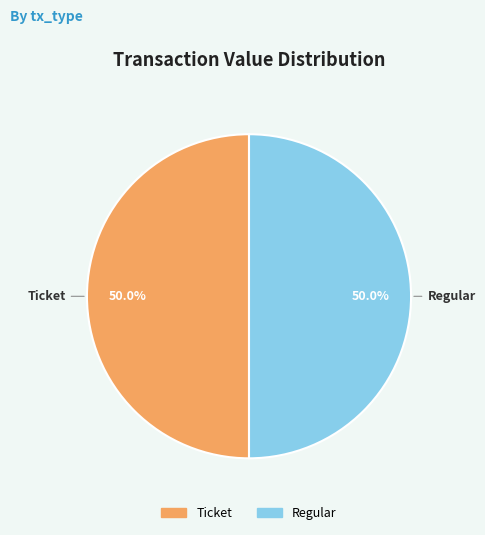

How many slices are in this pie chart?

2